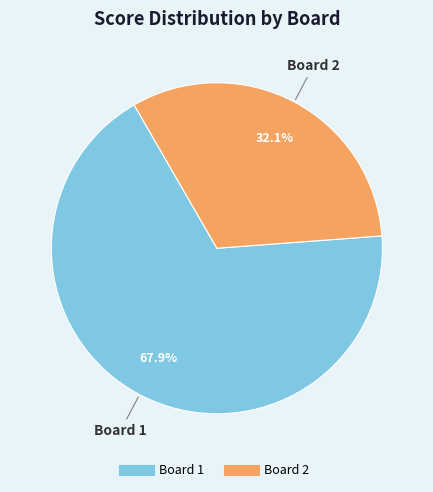

Count the number of slices in the pie.

2